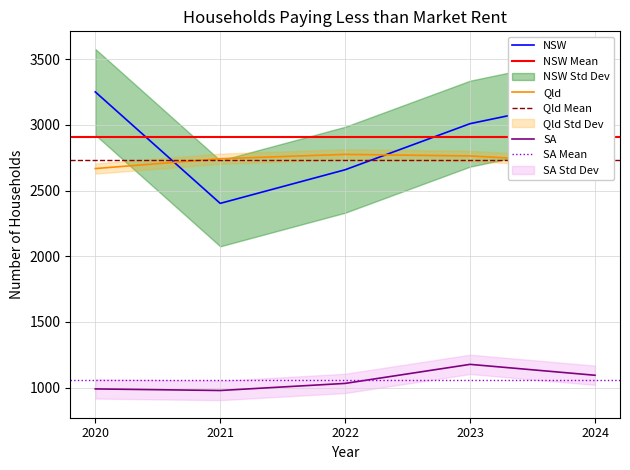

At 2022, list the series in order from largest to smallest.

Qld, NSW, SA